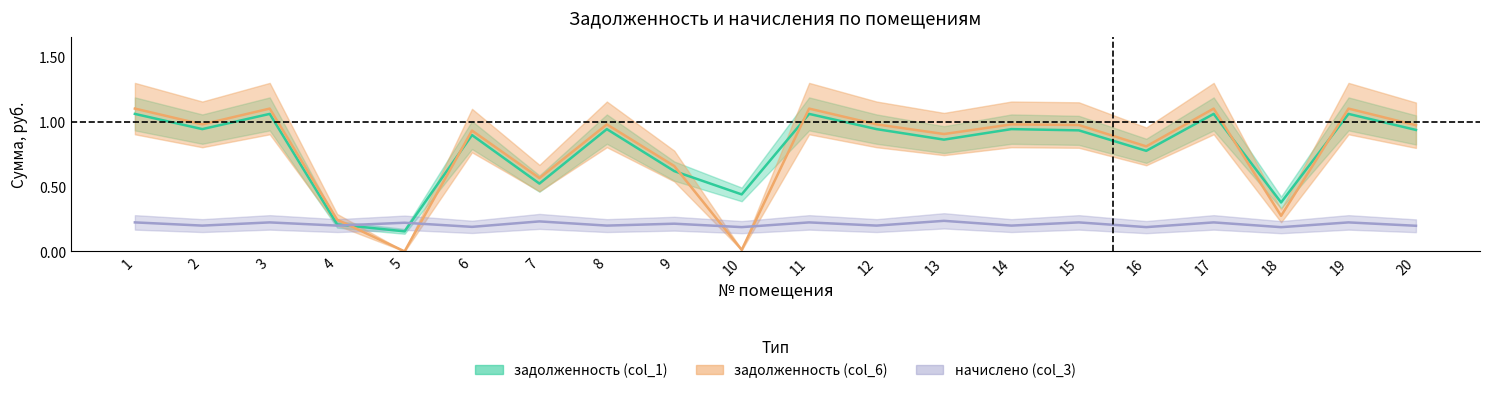

List the labels in order of задолженность (col_1) value, largest first.

1, 3, 11, 17, 19, 2, 8, 12, 14, 20, 15, 6, 13, 16, 9, 7, 10, 18, 4, 5